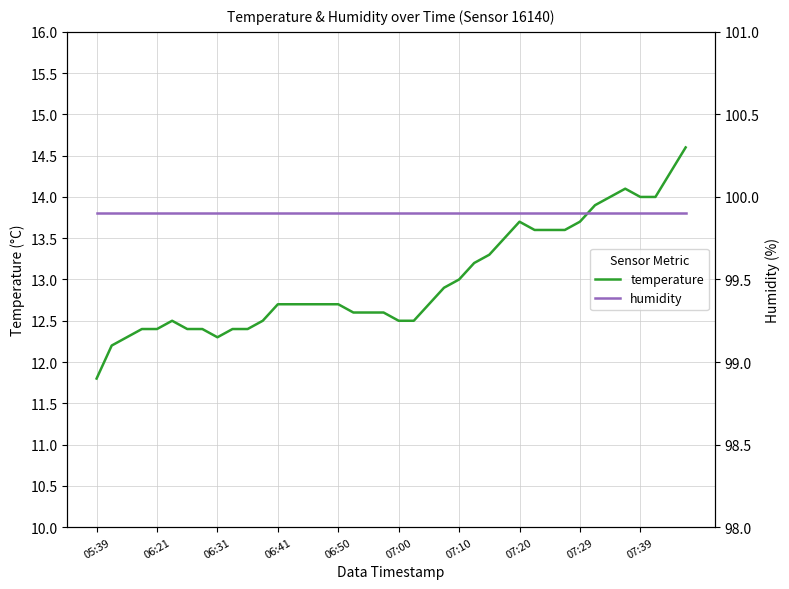

What position from the right is 29?

11